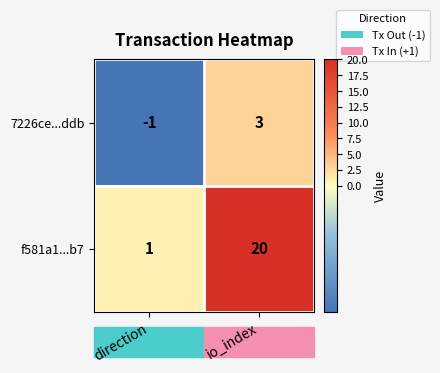

At which label is 7226ce...ddb closest to 1?

direction